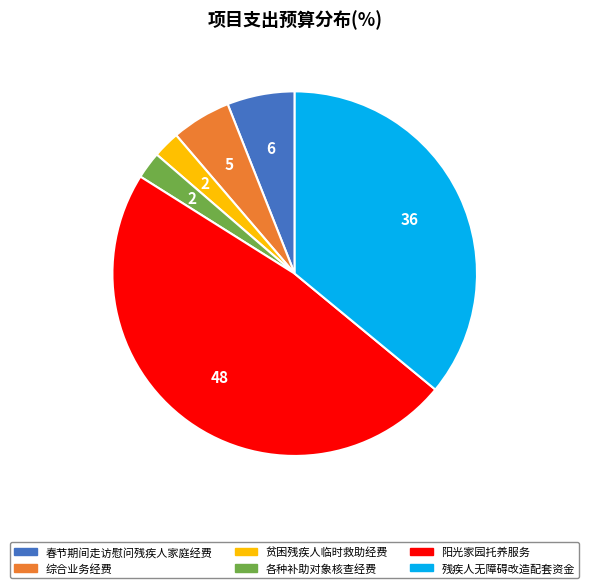

Which has a higher value, 春节期间走访慰问残疾人家庭经费 or 残疾人无障碍改造配套资金?

残疾人无障碍改造配套资金